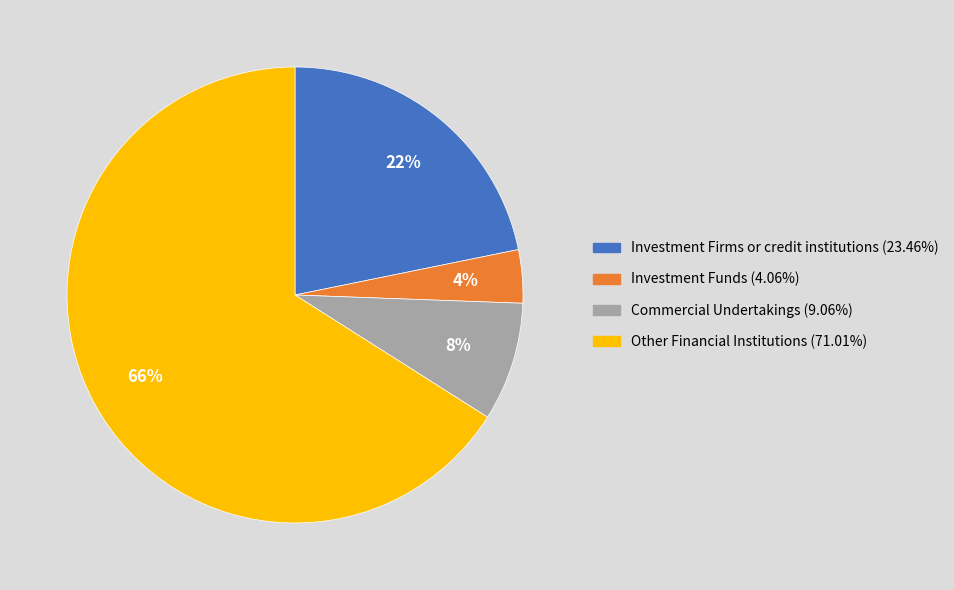

Does any single category account for the majority?

Yes